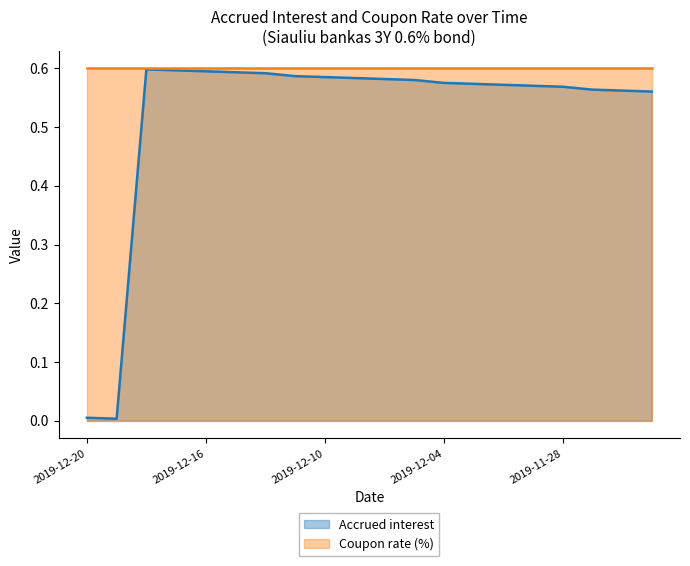

Does the chart display data point markers on the line(s)?

No